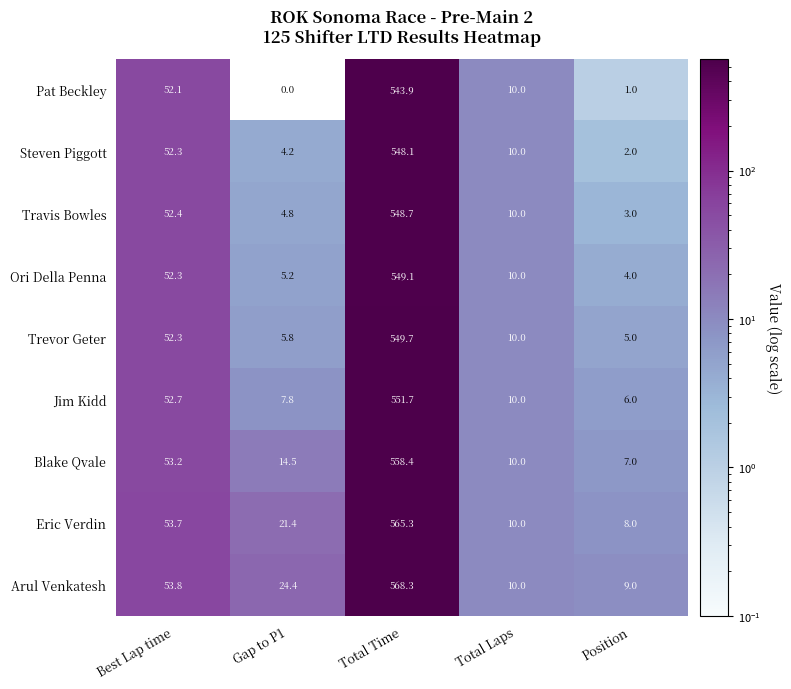

Rank the categories by Eric Verdin value from highest to lowest.

Total Time, Best Lap time, Gap to P1, Total Laps, Position